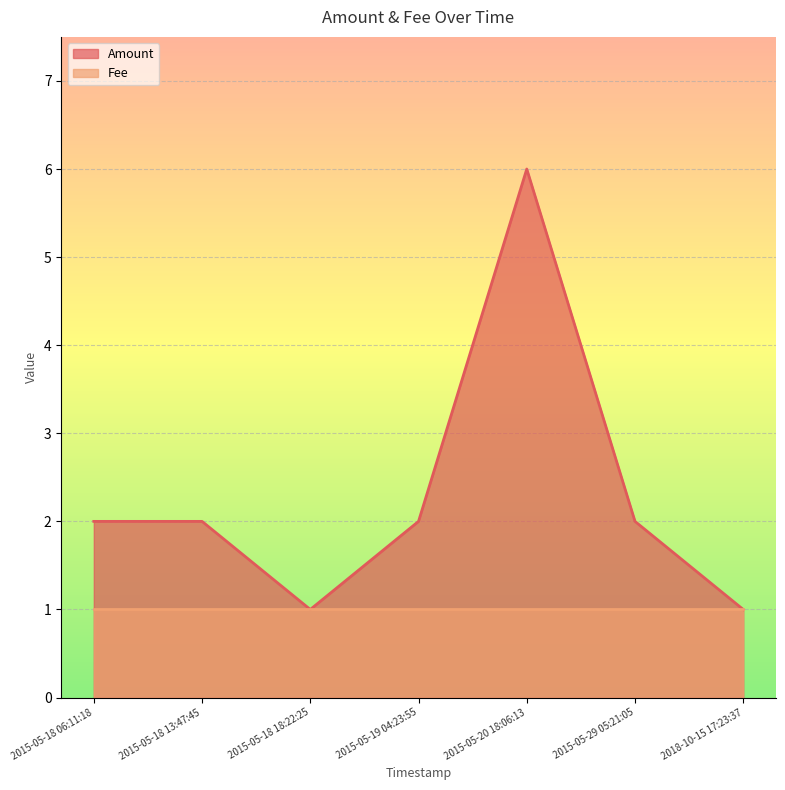

What position from the right is 2015-05-18 18:22:25?

5